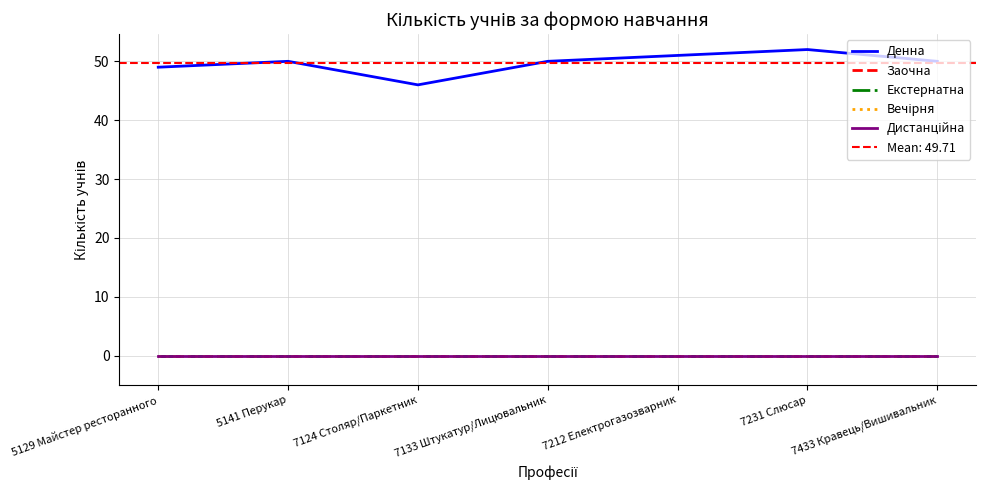

At how many categories does at least one series exceed 42?

7